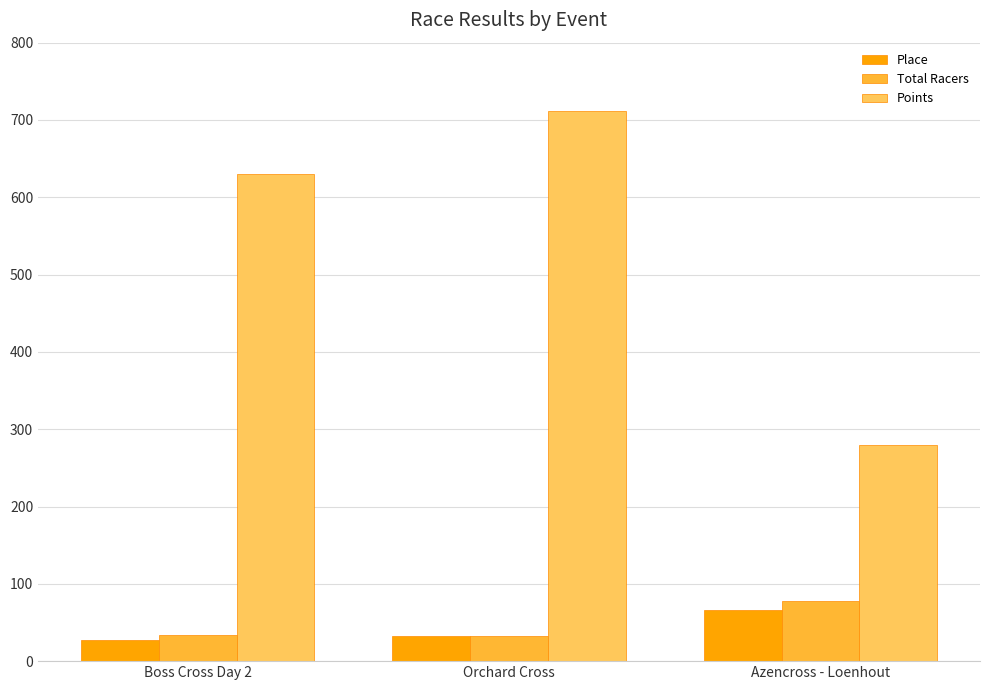

Which series has the largest range (max minus min)?

Points